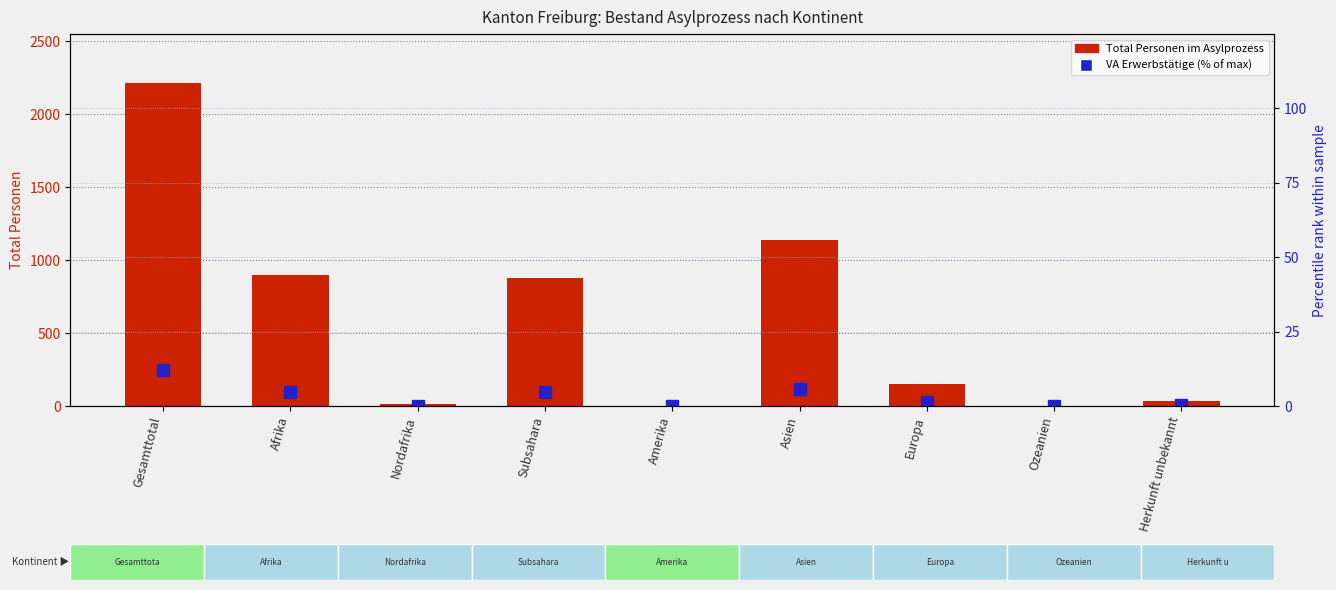

True or false: Total Personen im Asylprozess has a value of 149.0 at Europa.

True